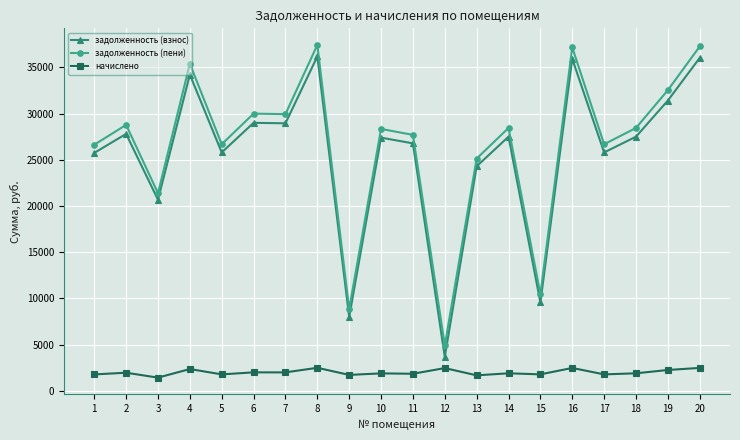

What is the spread (max minus min) of values at 5?

24916.2